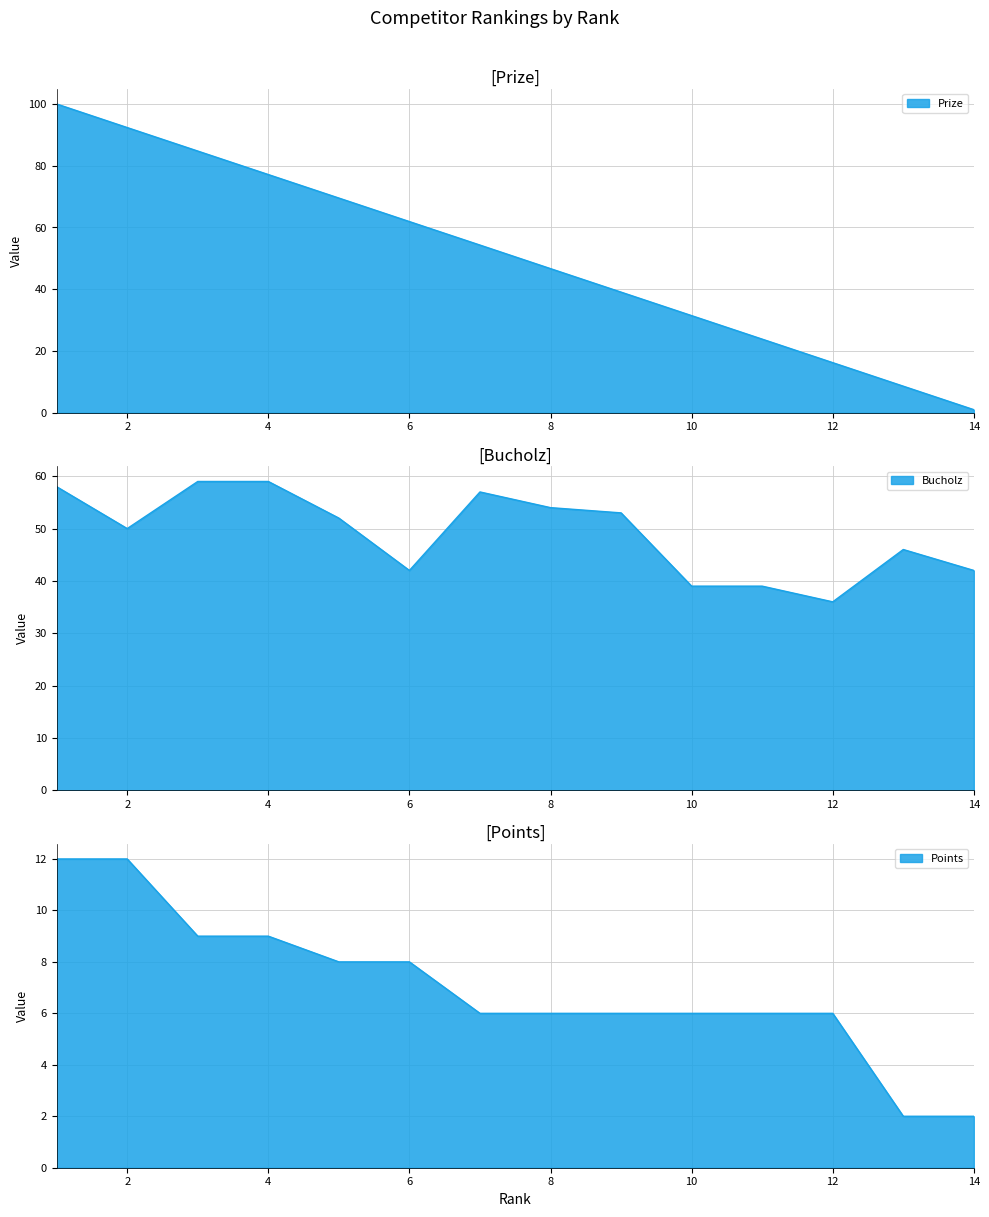

How many lines are shown in the chart?

3